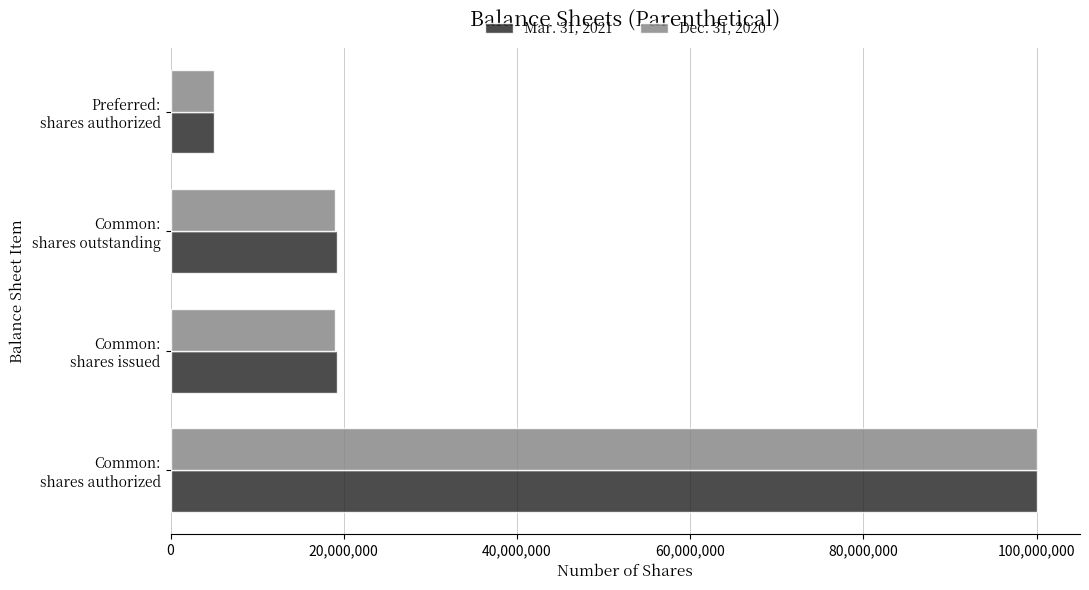

List the series in order of their overall mean, lowest first.

Dec. 31, 2020, Mar. 31, 2021